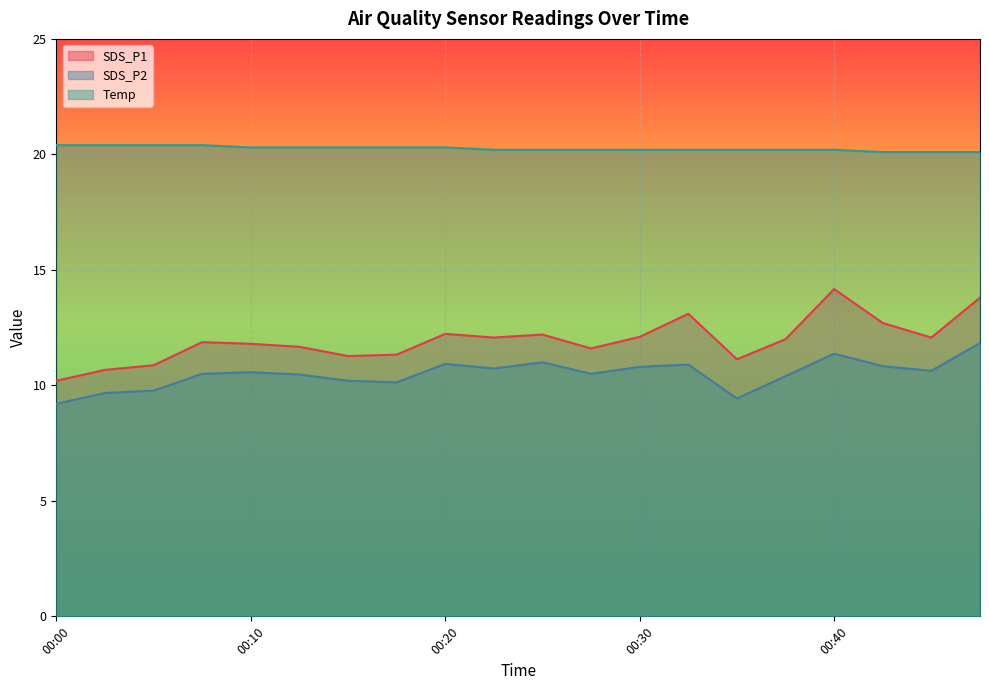

Which series has the largest total across all categories?

Temp